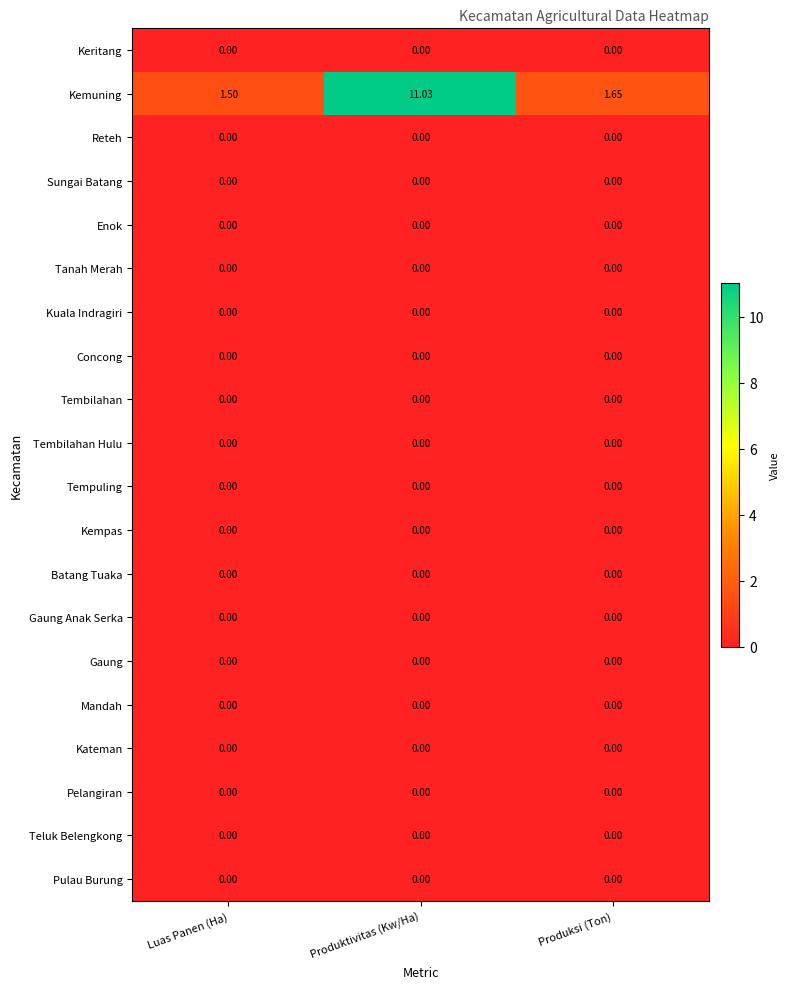

Which series has the largest range (max minus min)?

Kemuning